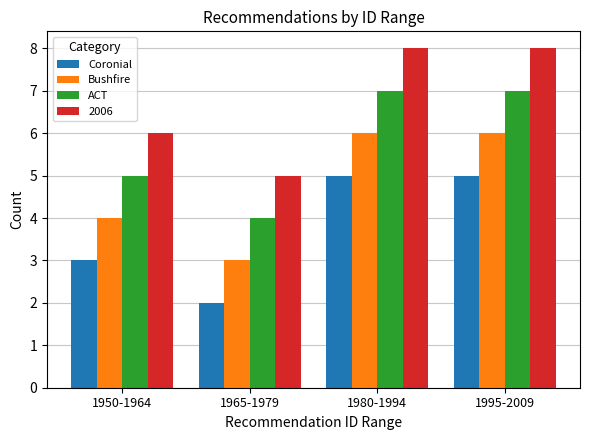

What is the difference between the second highest and minimum values in the Bushfire series?

3